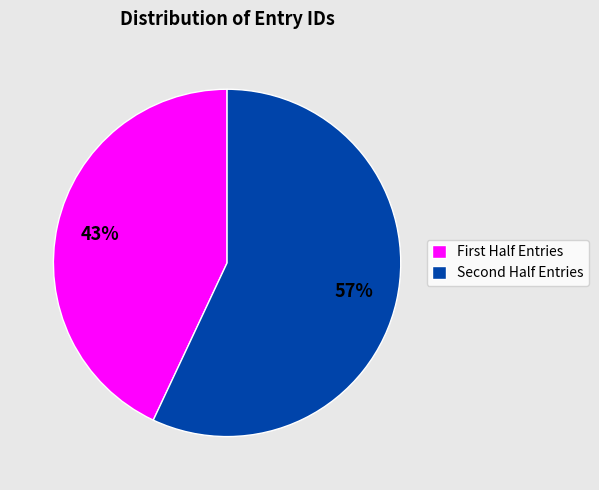

Which slice represents more than half of the pie?

Second Half Entries